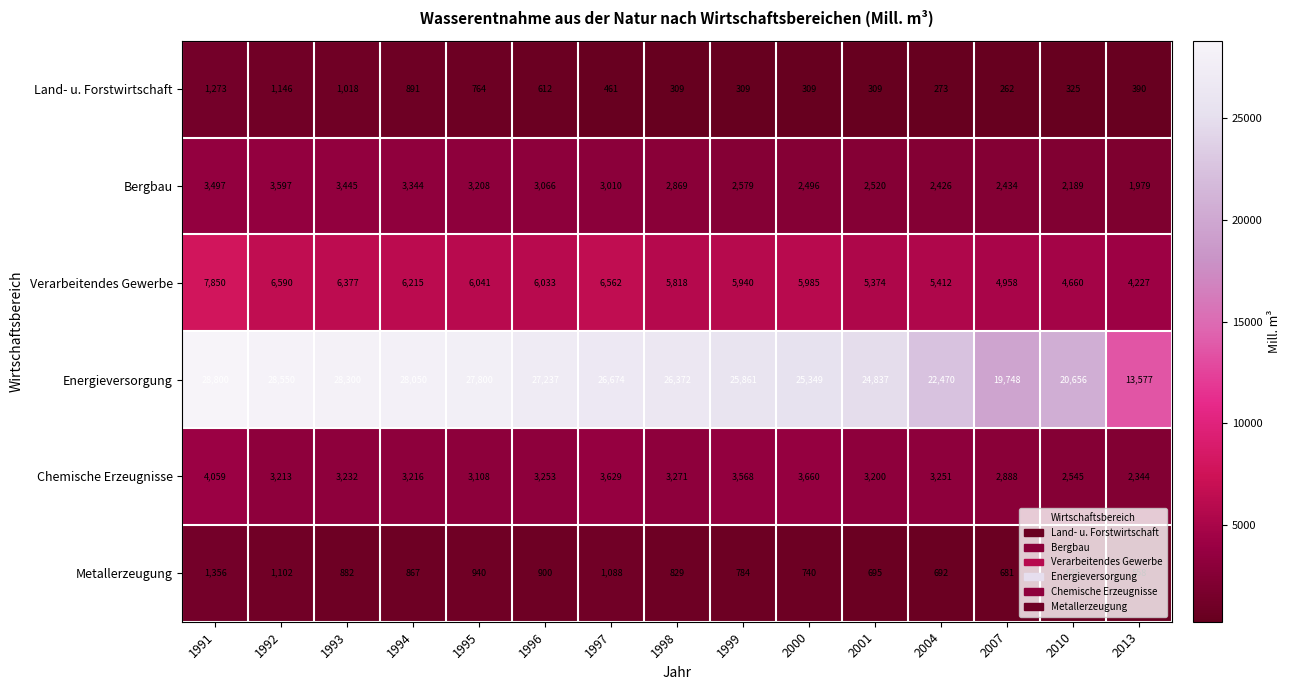

What is the minimum value for Metallerzeugung?

558